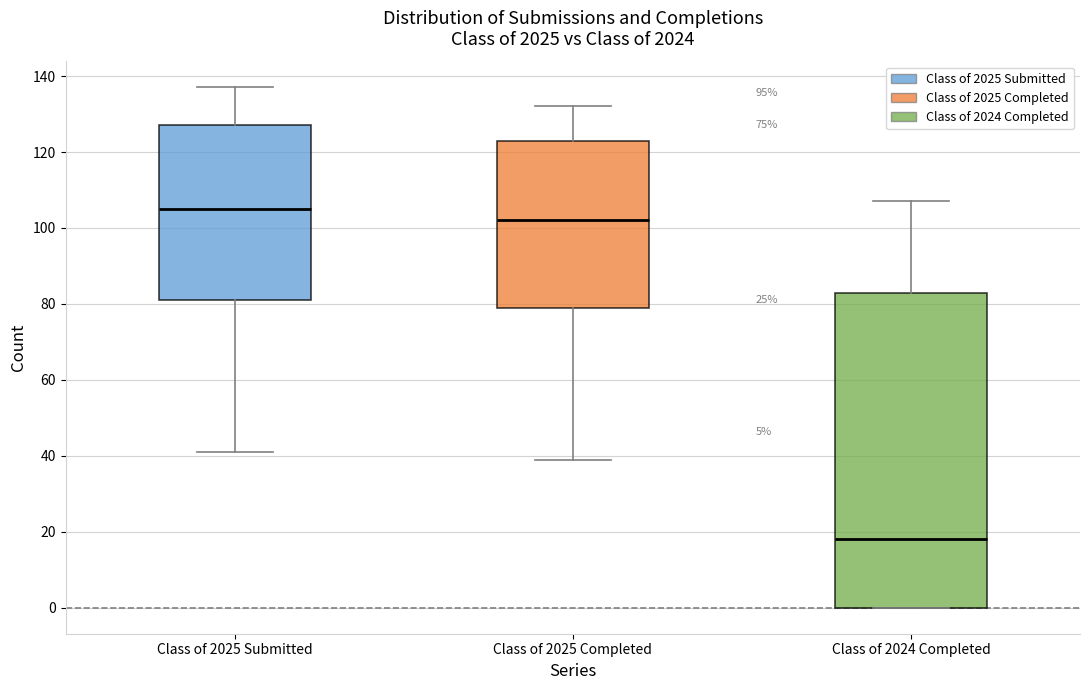

Which box is the tallest, from its lower edge to its upper edge?

Class of 2024 Completed